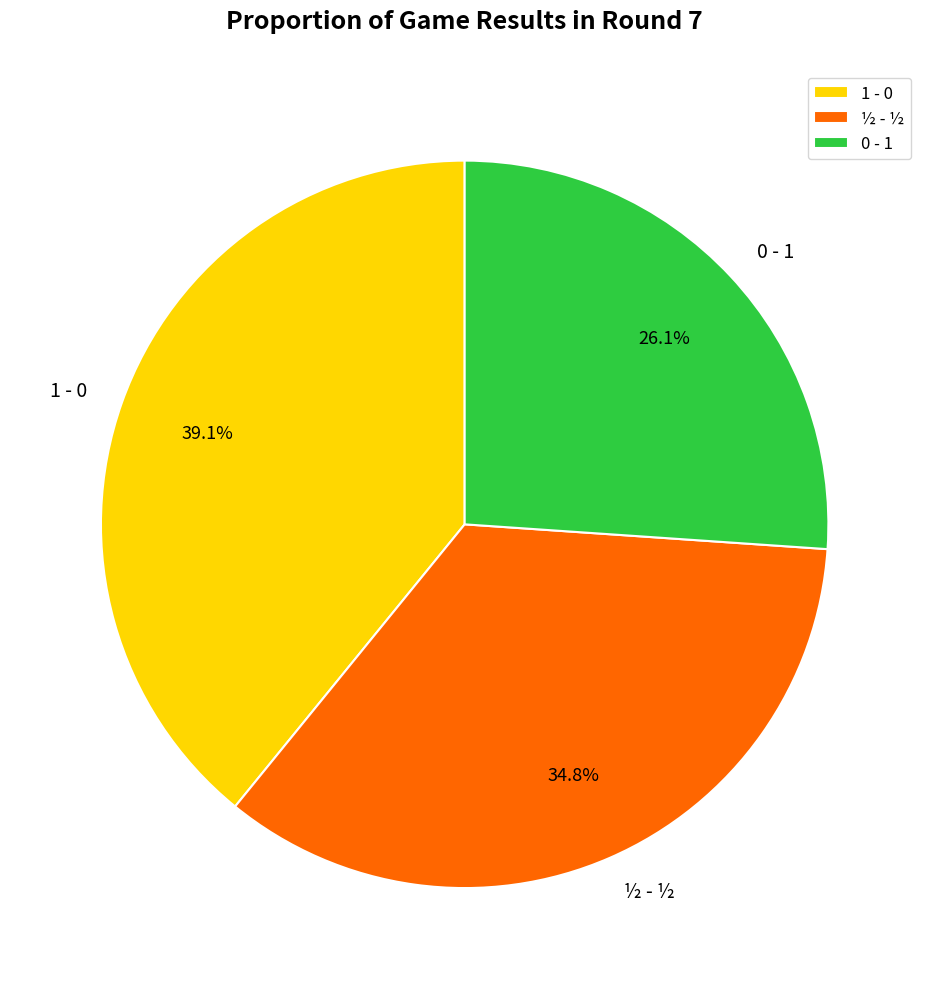

To the nearest percent, what portion does 1 - 0 represent?

39%